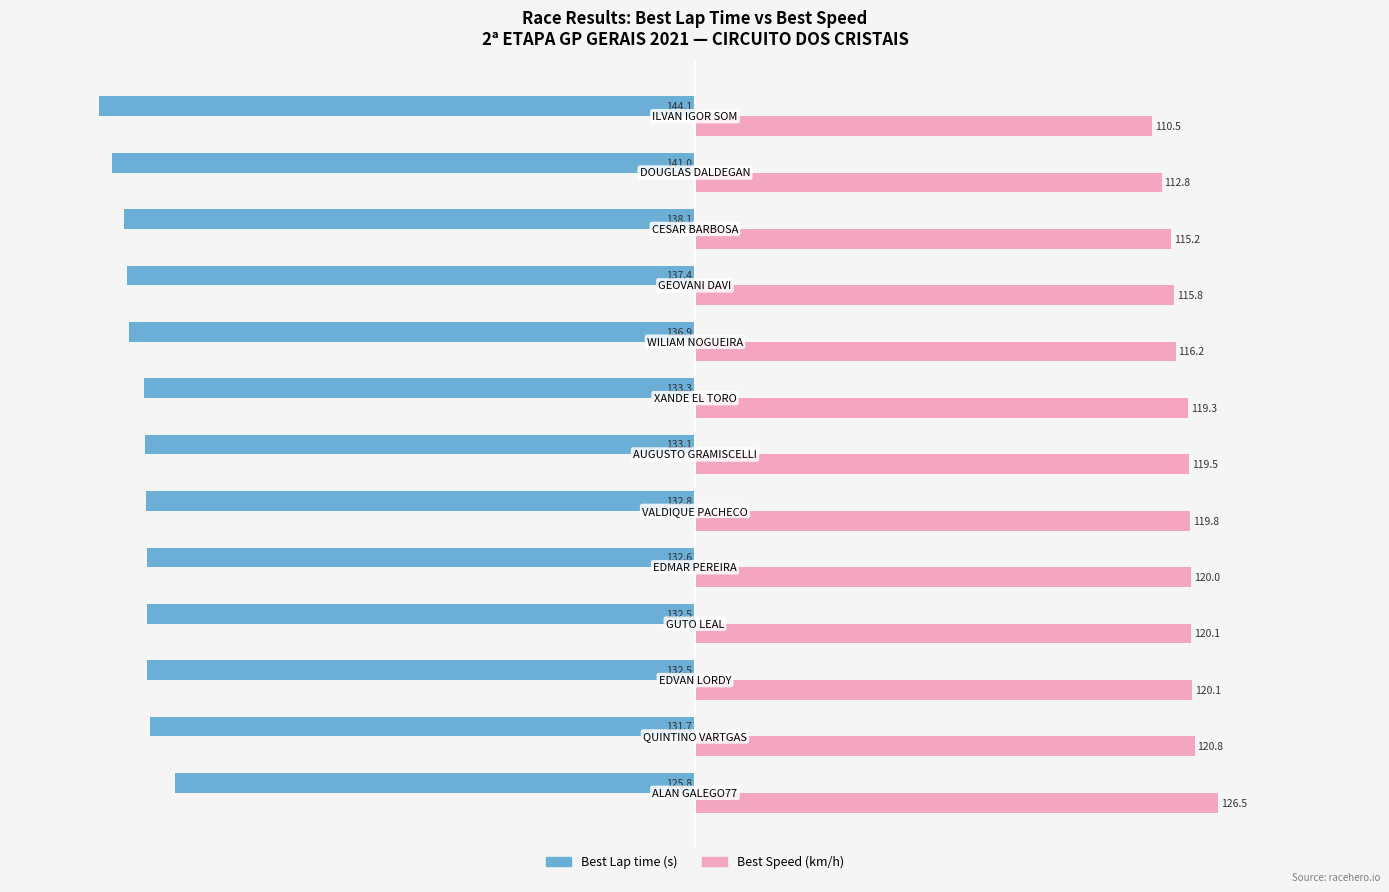

The value of Best Speed at −100 is 26.8. True or false?

False